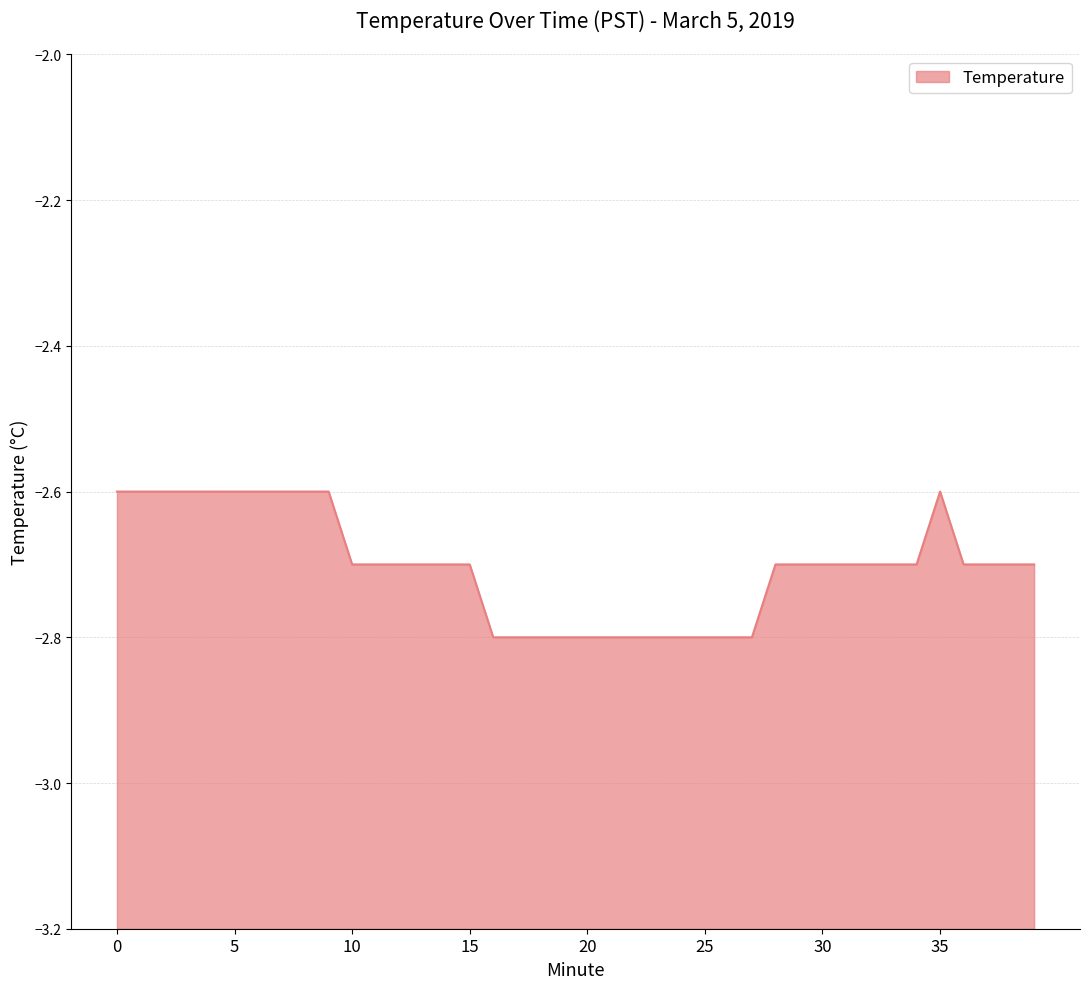

List the labels in order of value, largest first.

0, 1, 2, 3, 4, 5, 6, 7, 8, 9, 35, 10, 11, 12, 13, 14, 15, 28, 29, 30, 31, 32, 33, 34, 36, 37, 38, 39, 16, 17, 18, 19, 20, 21, 22, 23, 24, 25, 26, 27